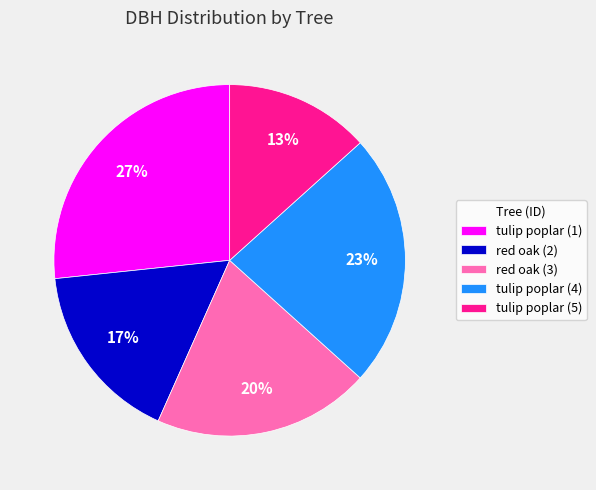

The red oak (3) slice represents 9% of the pie. True or false?

False